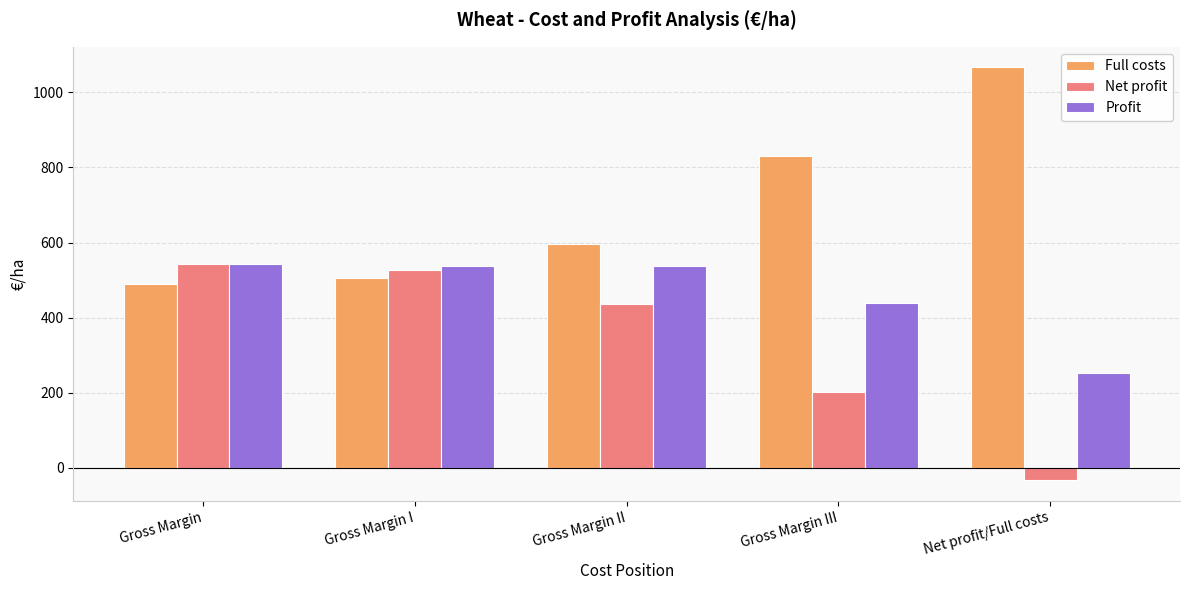

Is the value of Net profit at Gross Margin I greater than the value of Full costs at Gross Margin II?

No